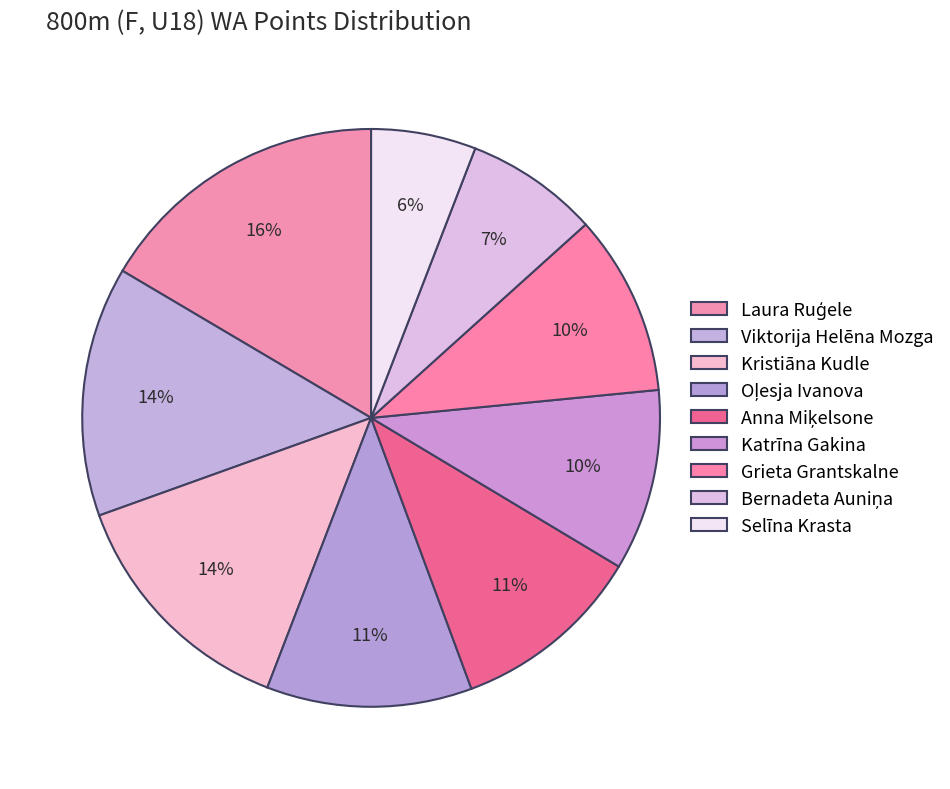

Is there a majority slice in this chart?

No